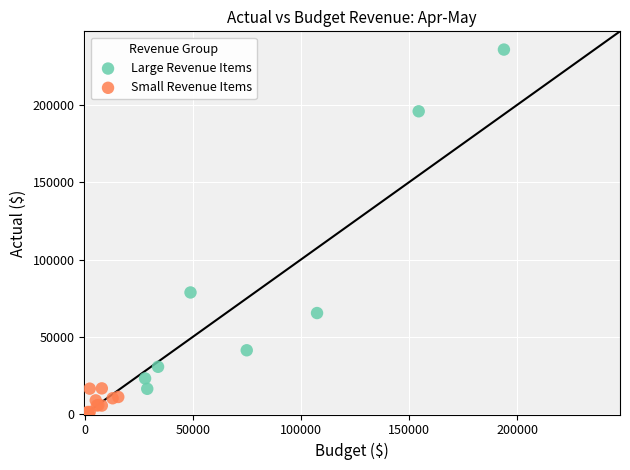

Which series has the widest spread of Y values?

Large Revenue Items